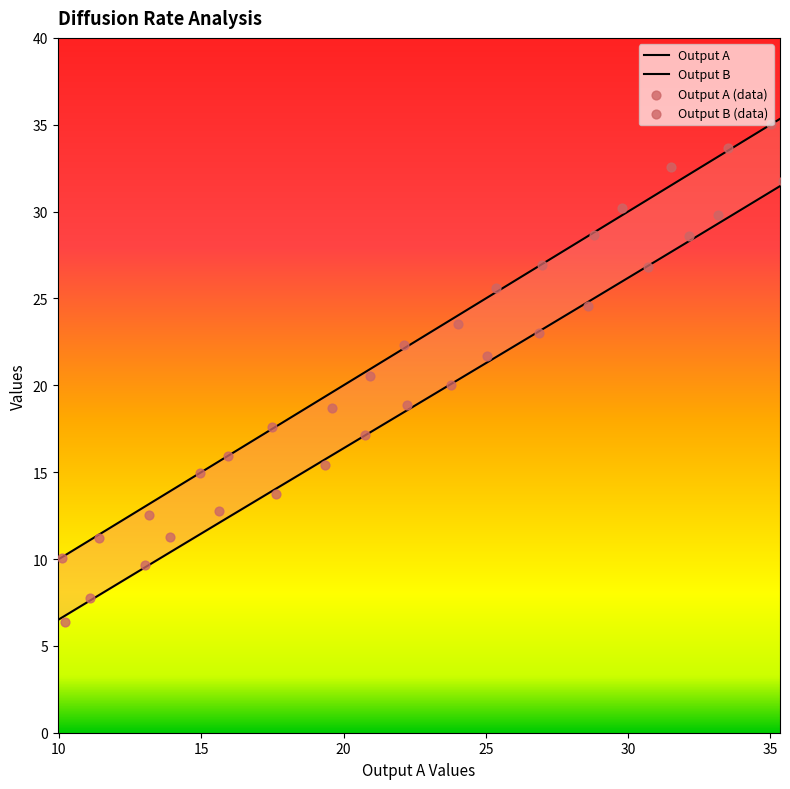

At how many categories does at least one series exceed 13?

14